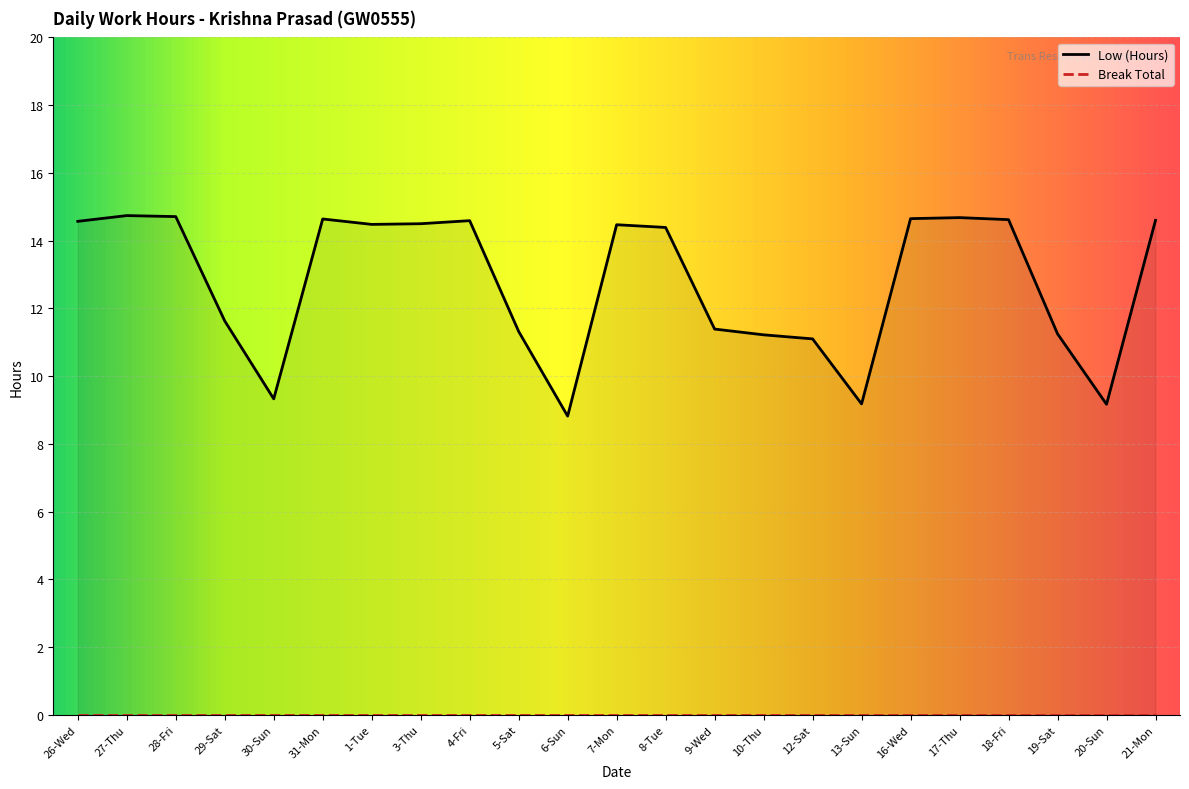

Which label corresponds to the largest value in the chart?

27-Thu